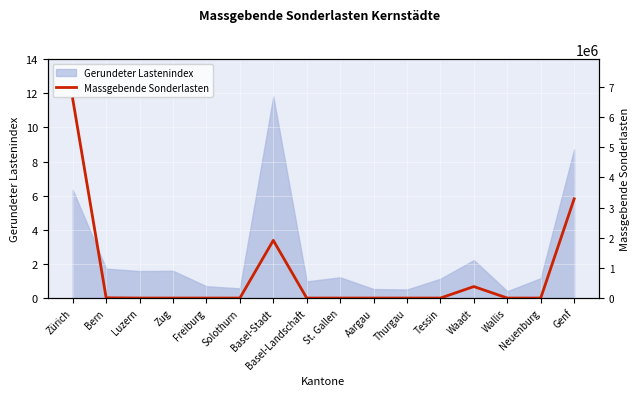

At which label is Gerundeter Lastenindex closest to 6?

Zürich